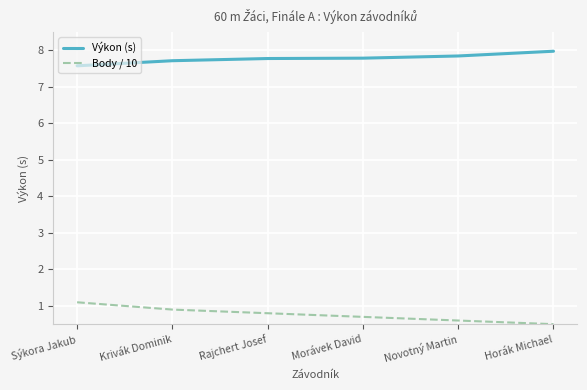

The value of Body / 10 at Morávek David is 0.7. True or false?

True